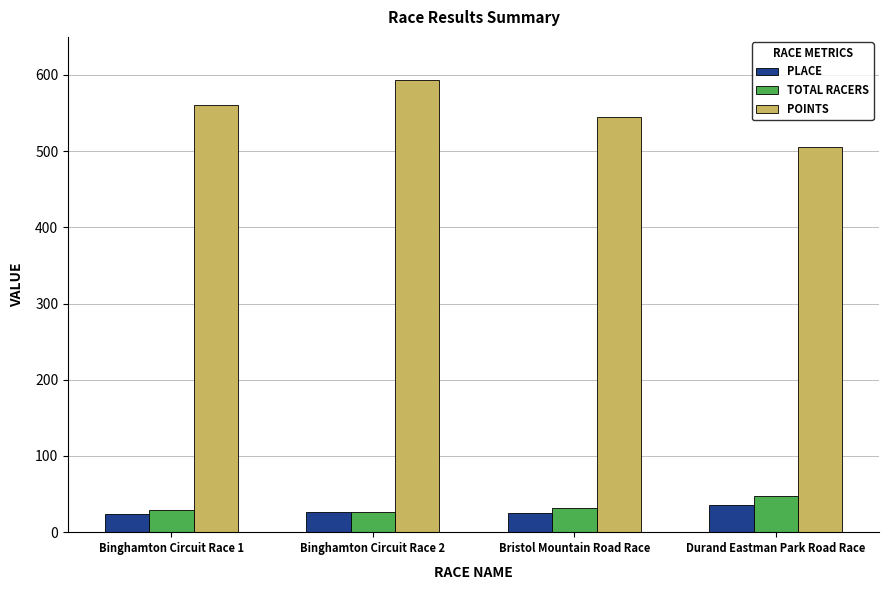

What is the label of the 1st bar from the left?

Binghamton Circuit Race 1